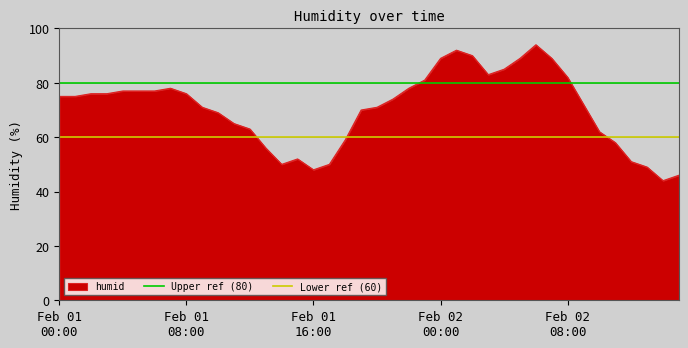

What is the highest value of the Upper ref (80) series?

80